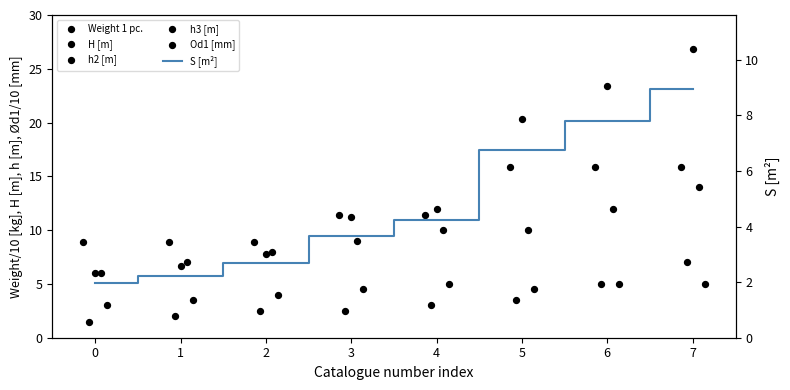

Which series has the largest total across all categories?

Weight 1 pc.